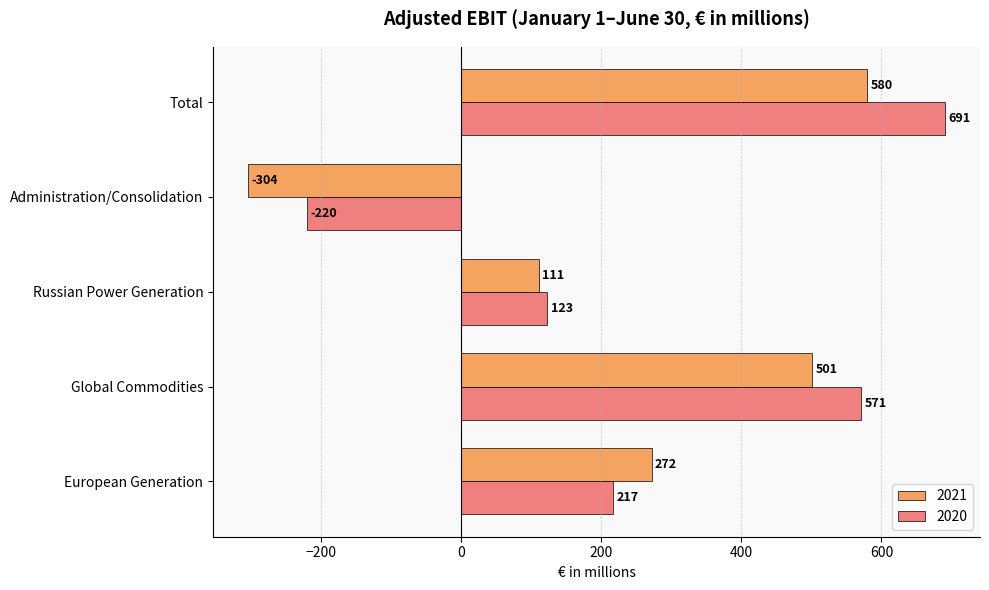

At which label is 2021 closest to 138?

Russian Power Generation